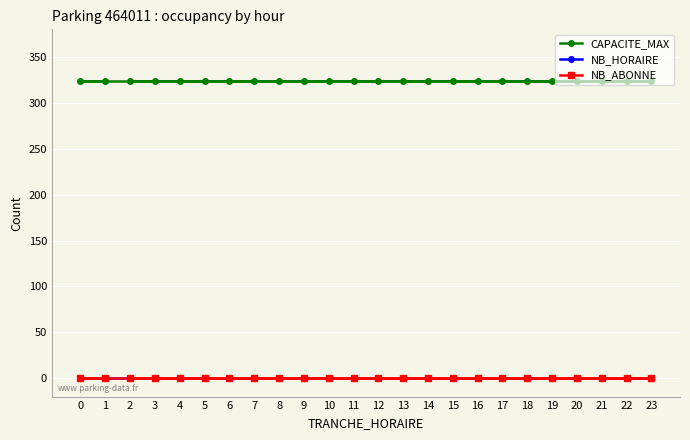

Which series has the widest spread of values?

CAPACITE_MAX